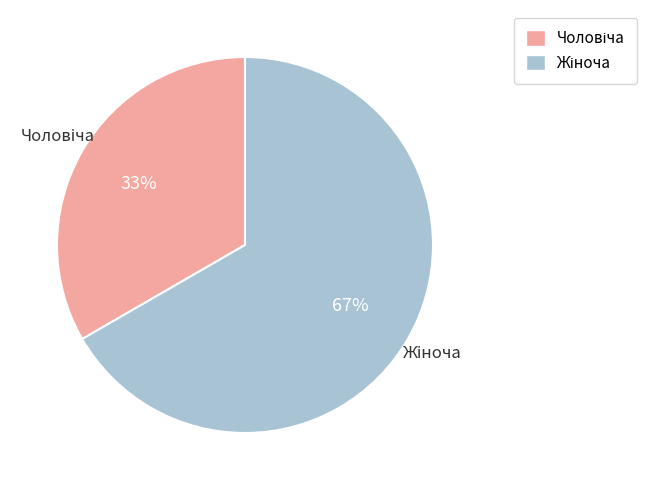

To the nearest percent, what is the average slice percentage?

50%